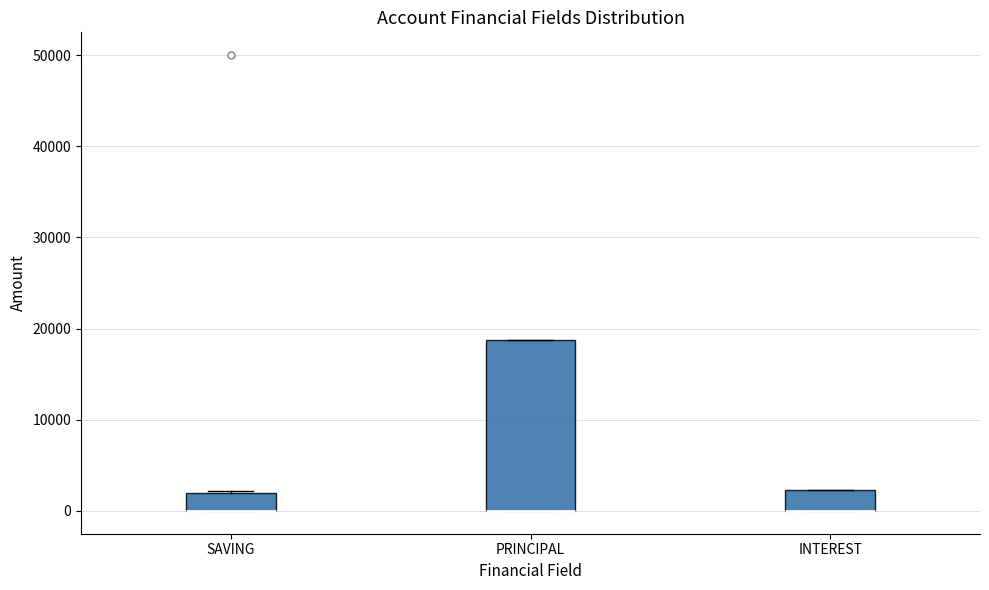

Reading left to right, transcribe this box plot: for each box, give where its median line is, the range the box spans, and where its two whiskers end, as read against the y-axis. The values are not printed on the chart, so give them approximately, as read against the axis.

SAVING: median 0 (drawn on the box's lower edge), box 0 to 2000, whiskers 0 to 2000
PRINCIPAL: median 0 (drawn on the box's lower edge), box 0 to 19000, whiskers 0 to 19000
INTEREST: median 0 (drawn on the box's lower edge), box 0 to 2000, whiskers 0 to 2000